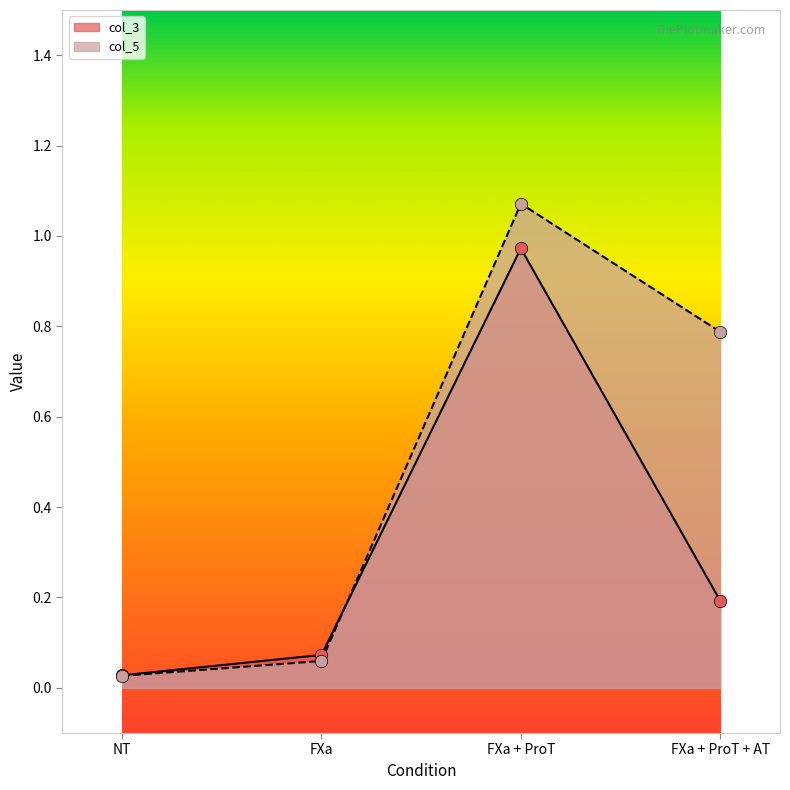

What are all the series names shown in the legend?

col_3, col_5